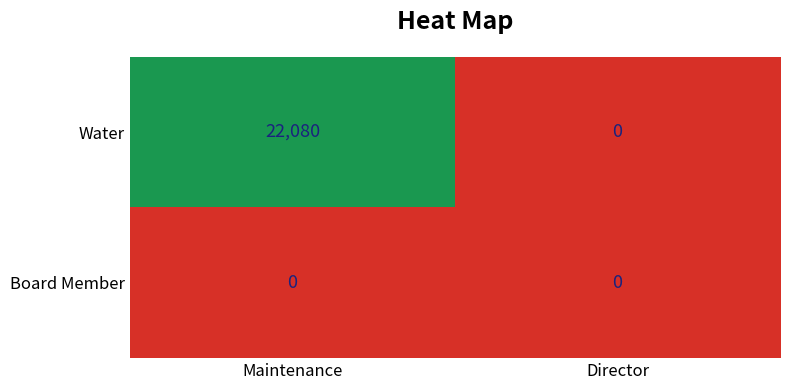

Reading right to left, extract all data points from this chart.

Water: 0	22080
Board Member: 0	0